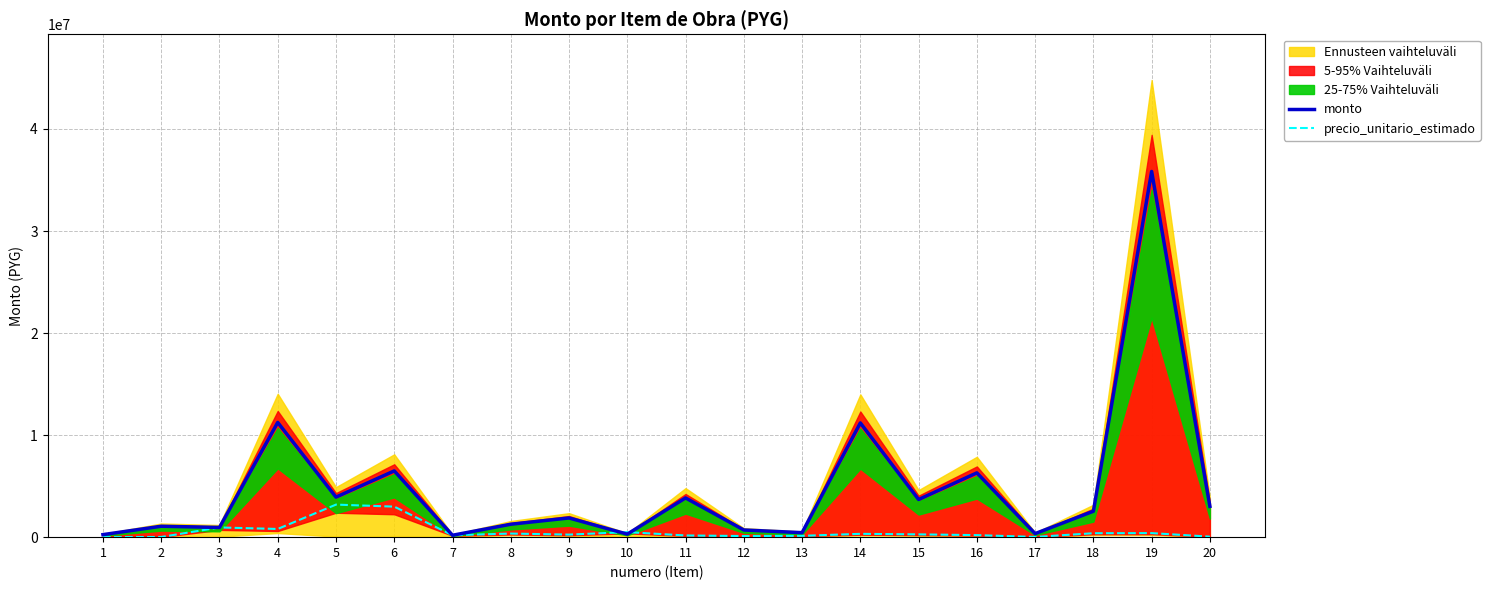

What is the highest value of the precio_unitario_estimado series?

3190000